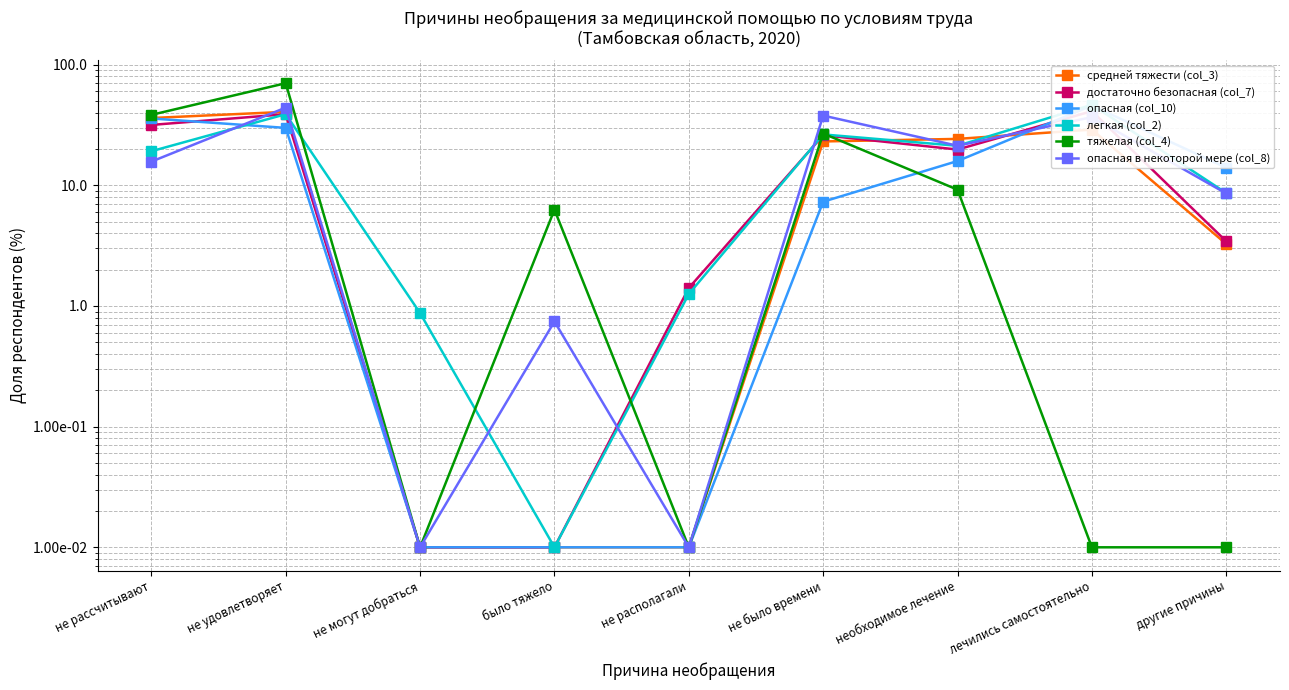

What position from the left is лечились самостоятельно?

8